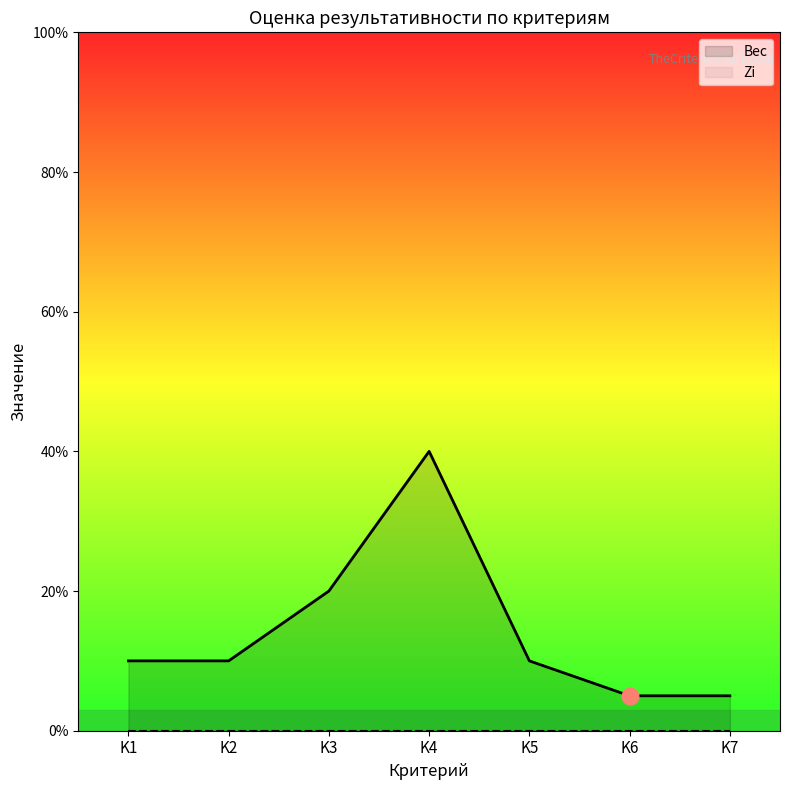

Reading right to left, extract all data points from this chart.

Вес: 0.1	0.1	0.1	0.4	0.2	0.1	0.1
Zi: 0.0	0.0	0.0	0.0	0.0	0.0	0.0